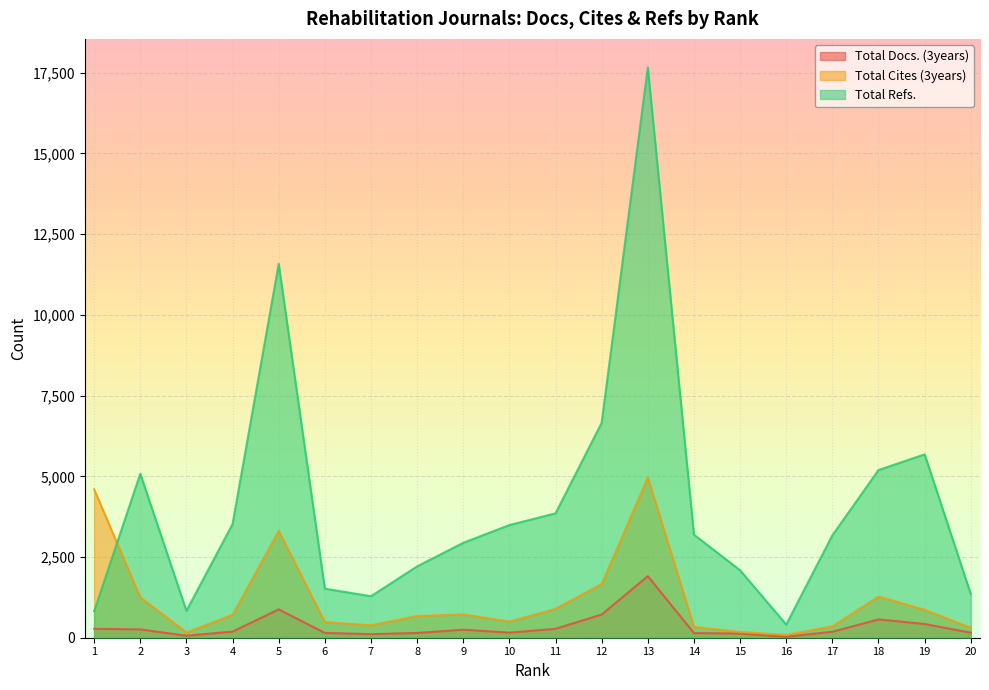

How many values in the Total Cites (3years) series are below 709?

10